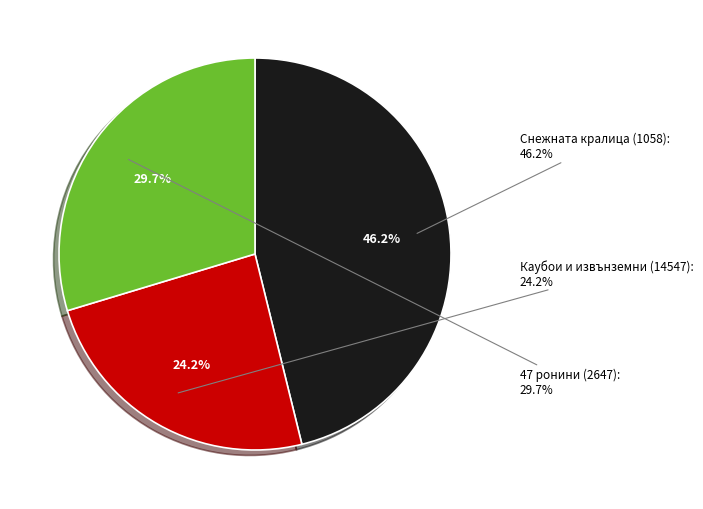

Is 47 ронини (2647) the majority of the pie?

No